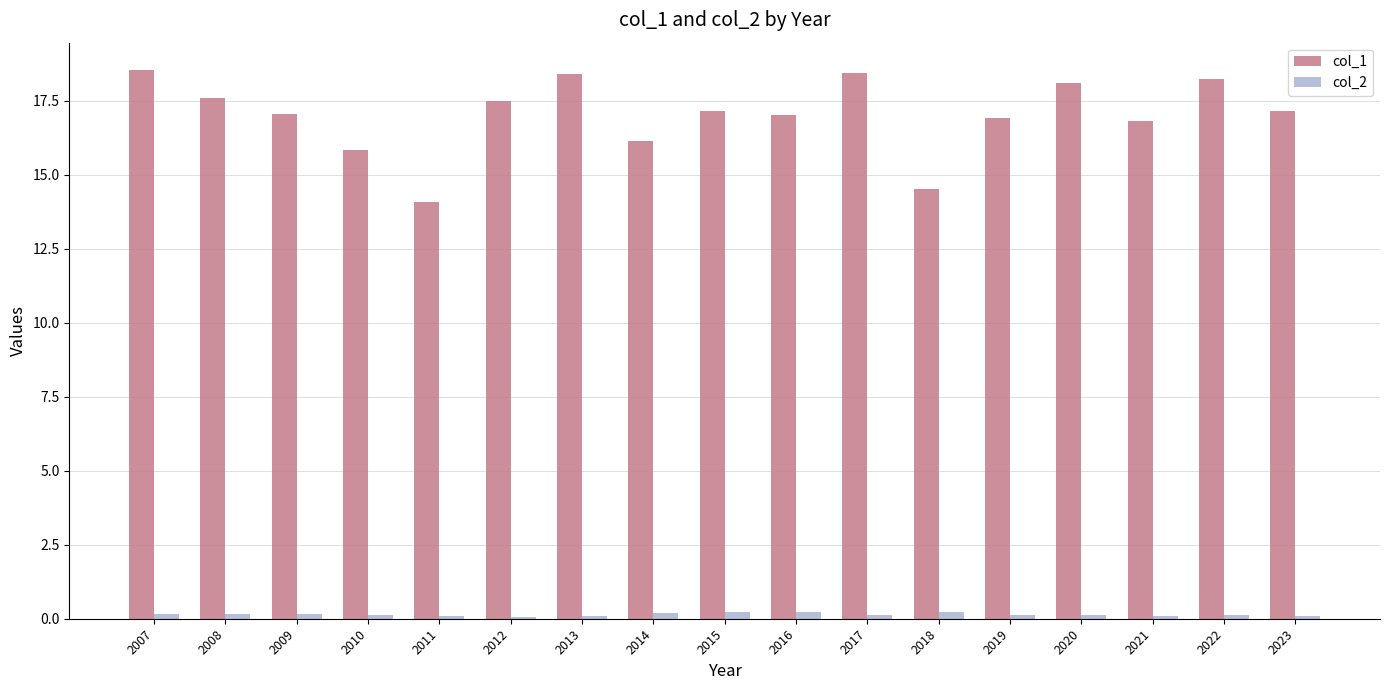

Count the col_2 values in the range 0 to 1.

17